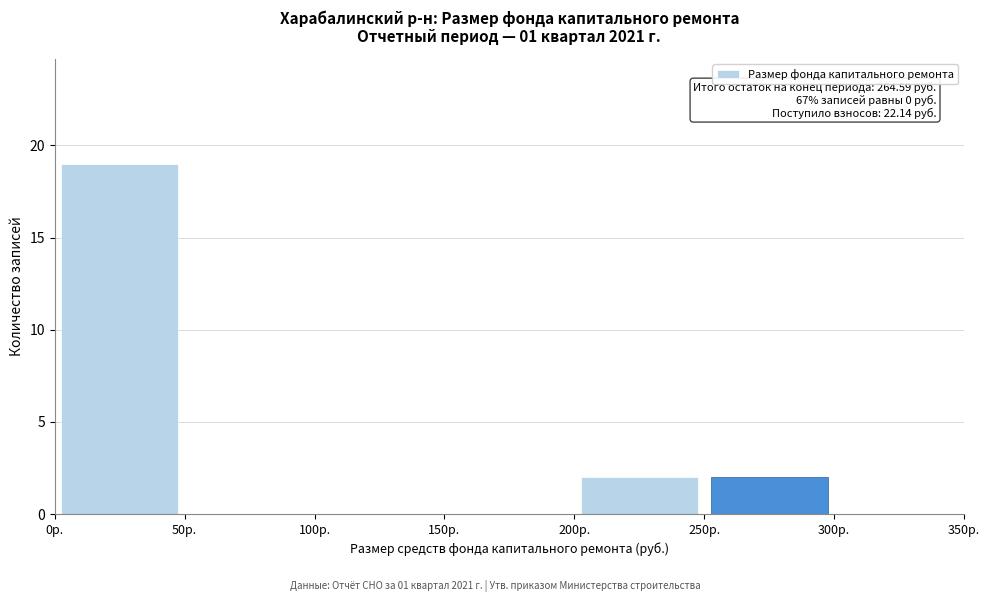

Which range on the x-axis has the tallest bar?

0 to 50